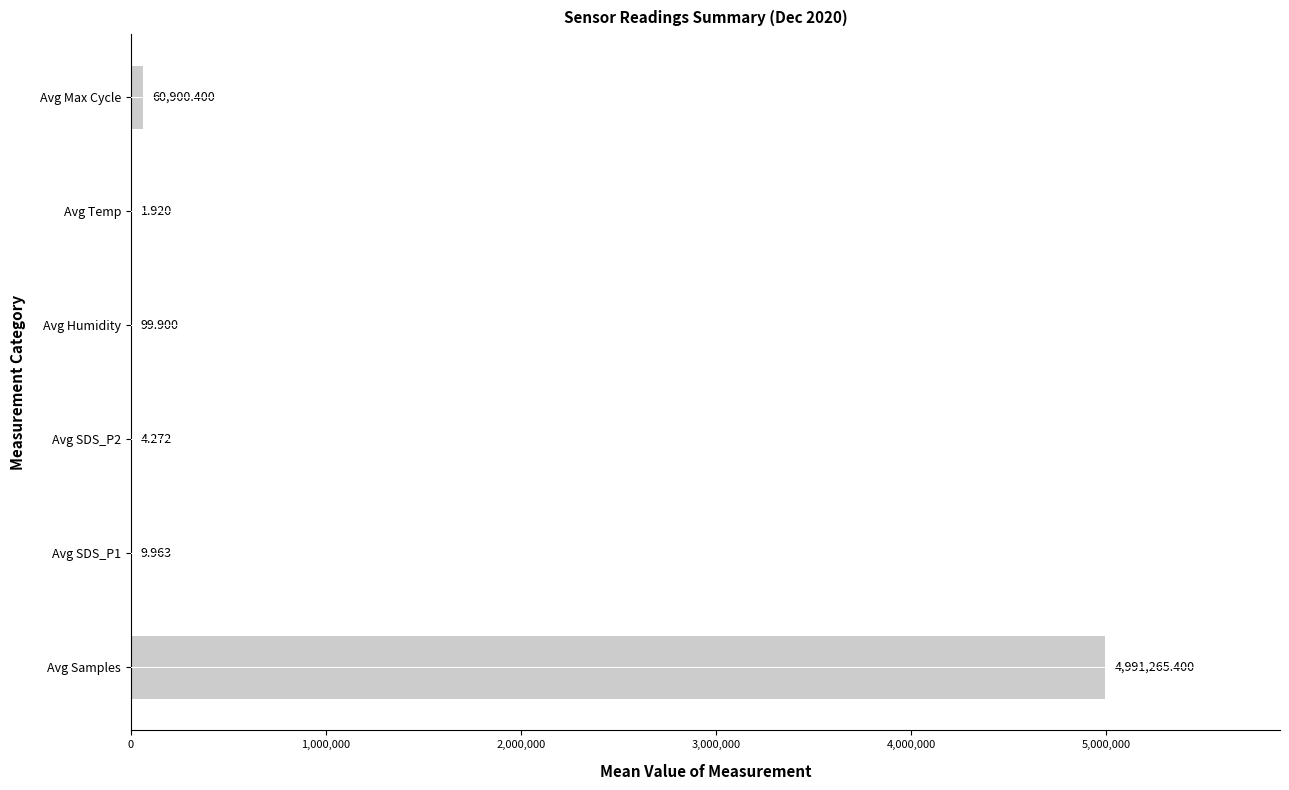

At which category does the chart reach its peak across all series?

Avg Samples